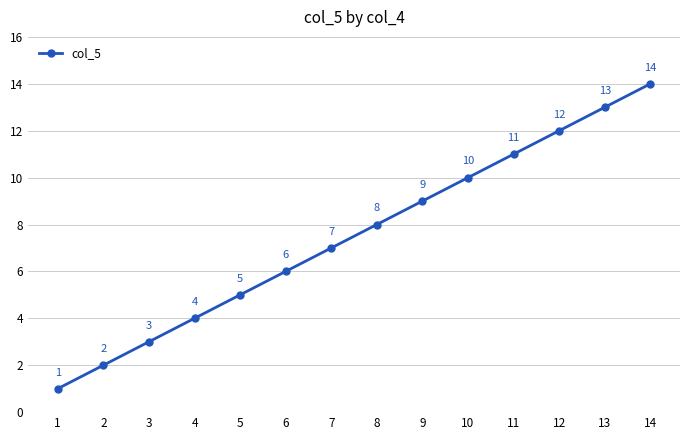

True or false: the data shows 7 at 7.

True